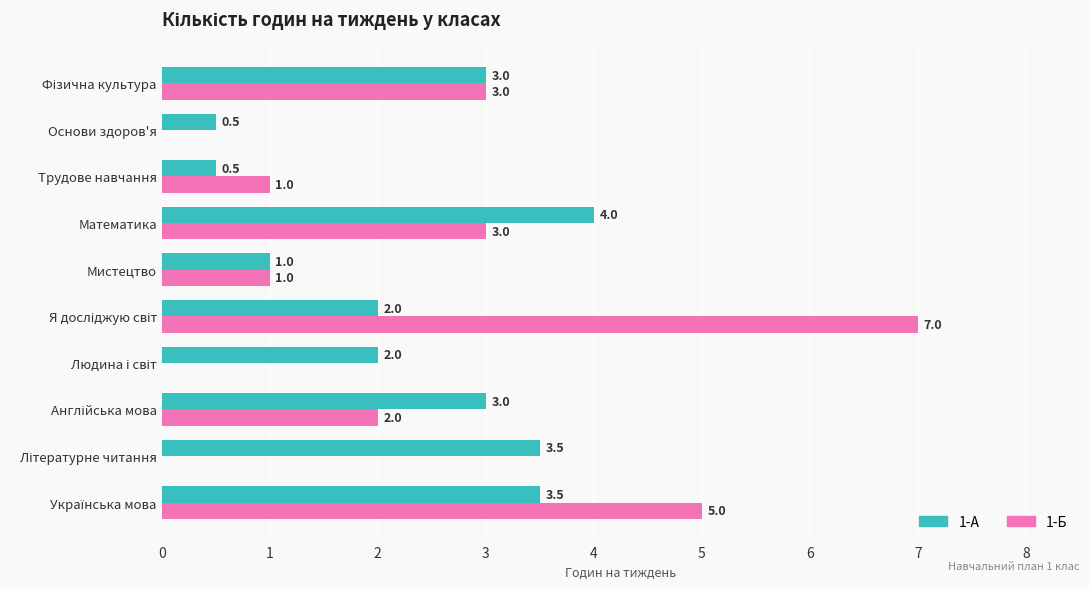

Is it true that 1-Б equals 0.4 at Мистецтво?

False